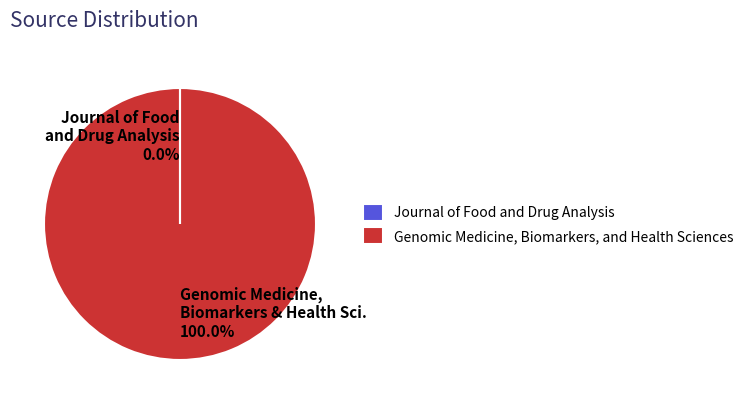

Does any single category account for the majority?

Yes